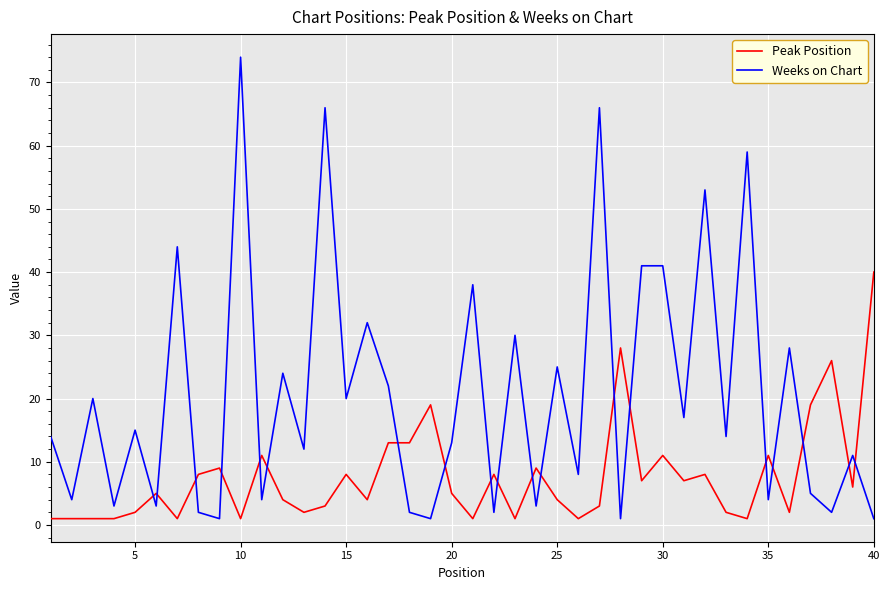

Which series has the widest spread of values?

Weeks on Chart